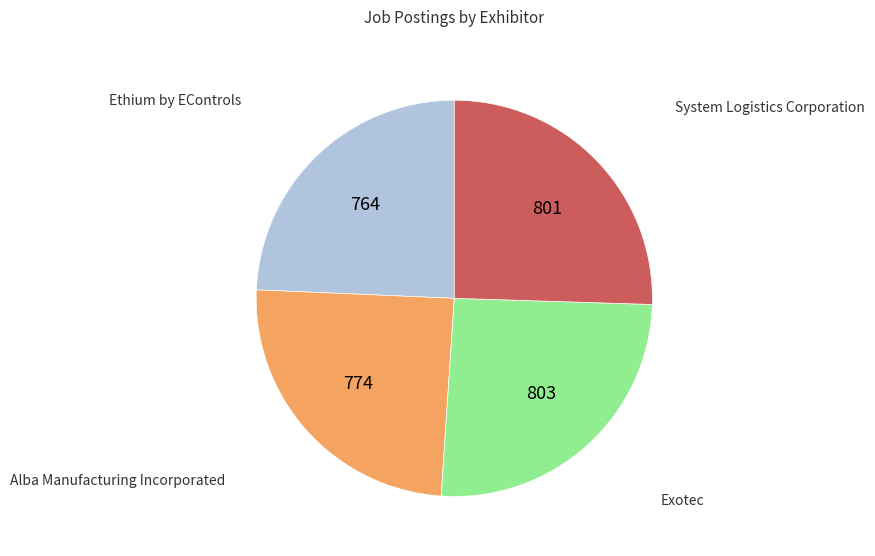

Is there any slice that represents more than half of the pie?

No